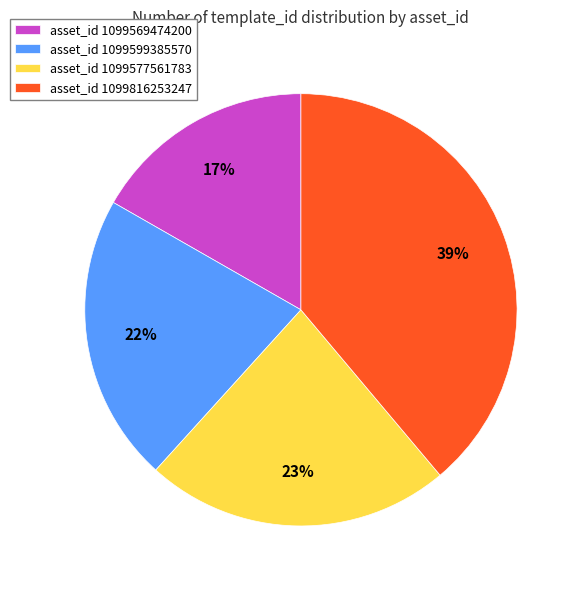

Does any single category account for the majority?

No